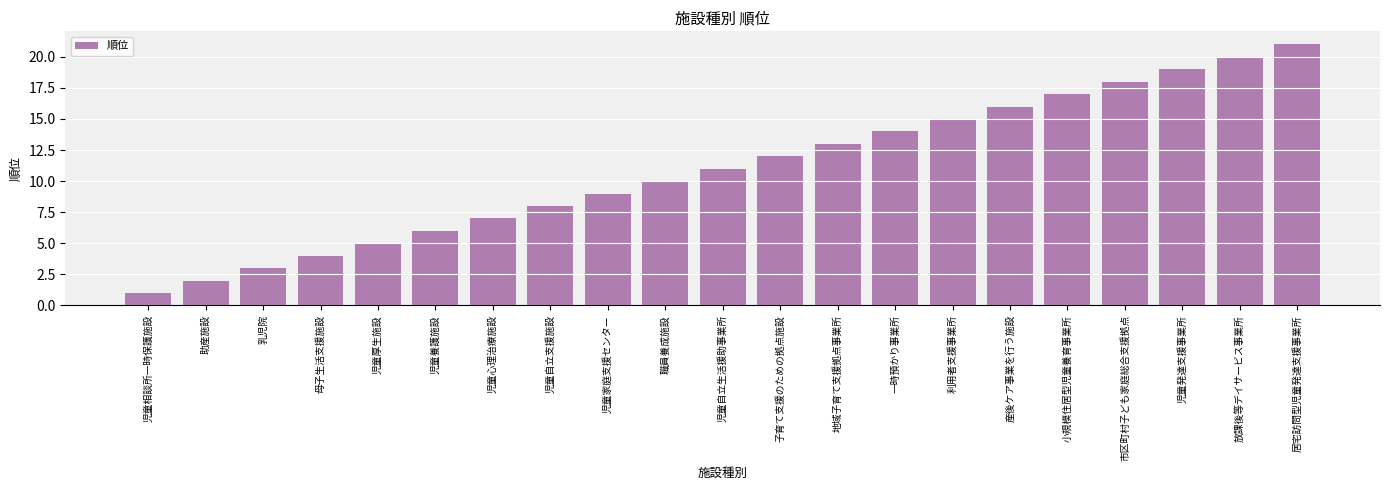

Reading left to right, what are all the values shown in this chart?

児童相談所一時保護施設=1	助産施設=2	乳児院=3	母子生活支援施設=4	児童厚生施設=5	児童養護施設=6	児童心理治療施設=7	児童自立支援施設=8	児童家庭支援センター=9	職員養成施設=10	児童自立生活援助事業所=11	子育て支援のための拠点施設=12	地域子育て支援拠点事業所=13	一時預かり事業所=14	利用者支援事業所=15	産後ケア事業を行う施設=16	小規模住居型児童養育事業所=17	市区町村子ども家庭総合支援拠点=18	児童発達支援事業所=19	放課後等デイサービス事業所=20	居宅訪問型児童発達支援事業所=21